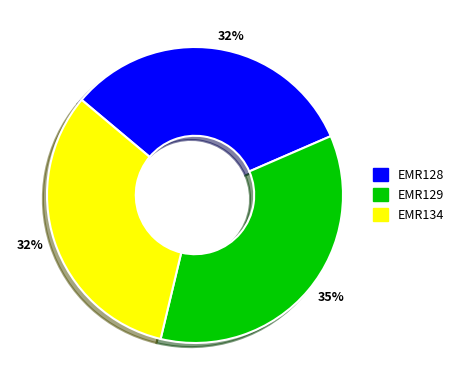

What percentage is the EMR129 slice, to the nearest percent?

35%